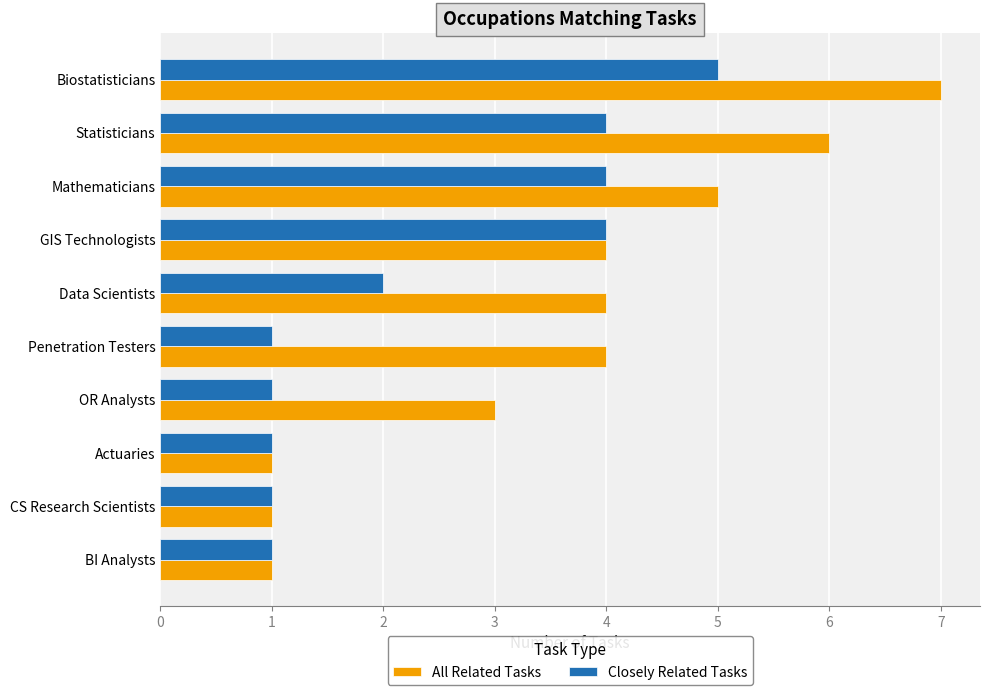

What is the difference between the second highest and minimum values in the All Related Tasks series?

5